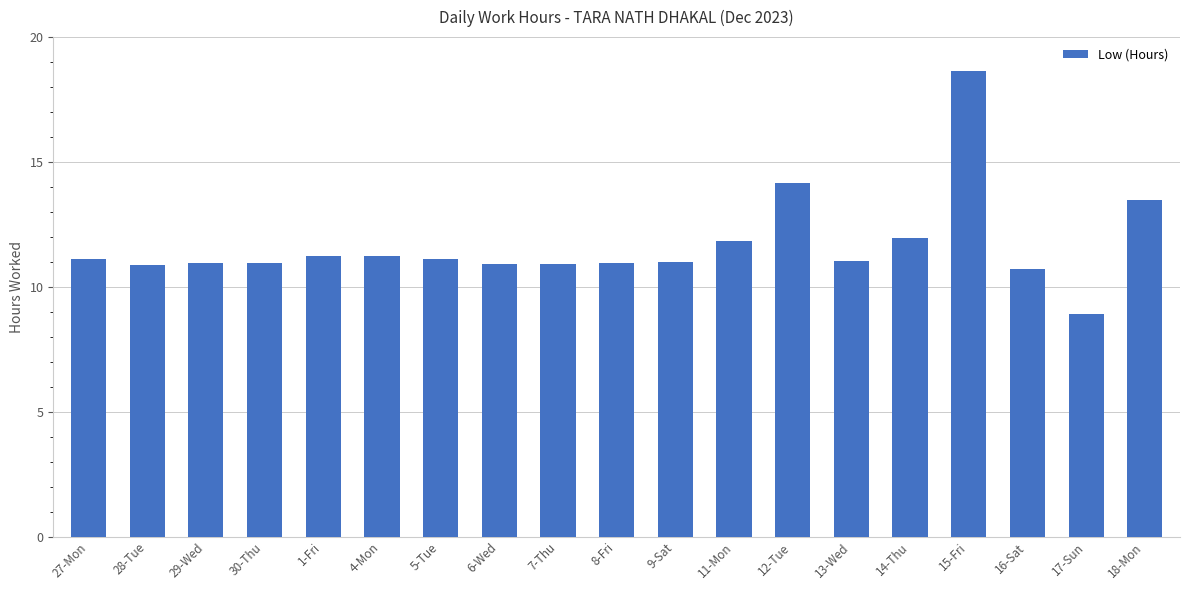

Which label corresponds to the smallest value in the chart?

17-Sun